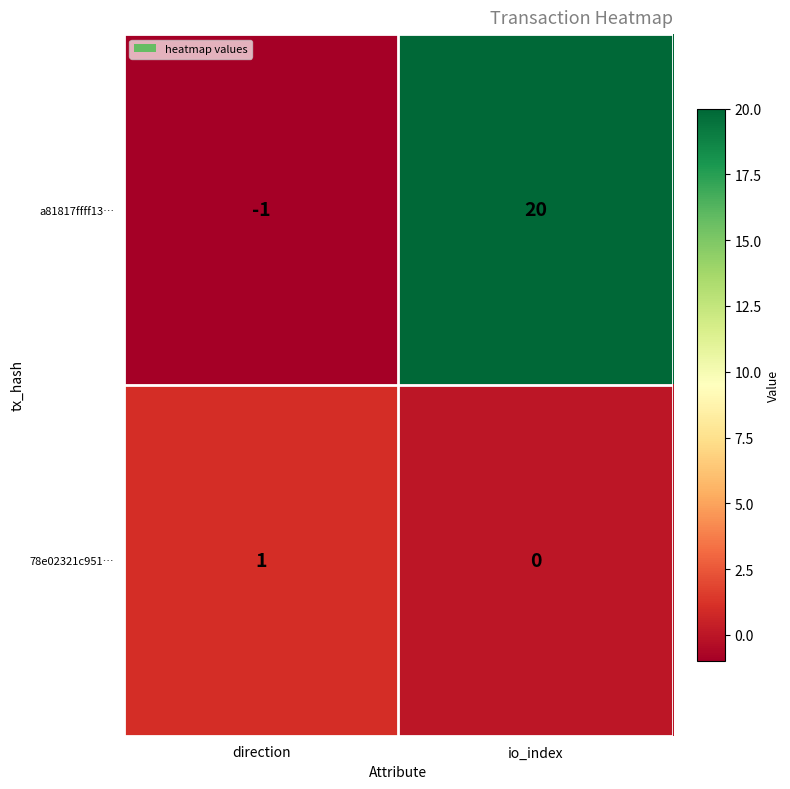

Reading left to right, transcribe all the data shown in this chart.

a81817ffff13…: direction=-1	io_index=20
78e02321c951…: direction=1	io_index=0